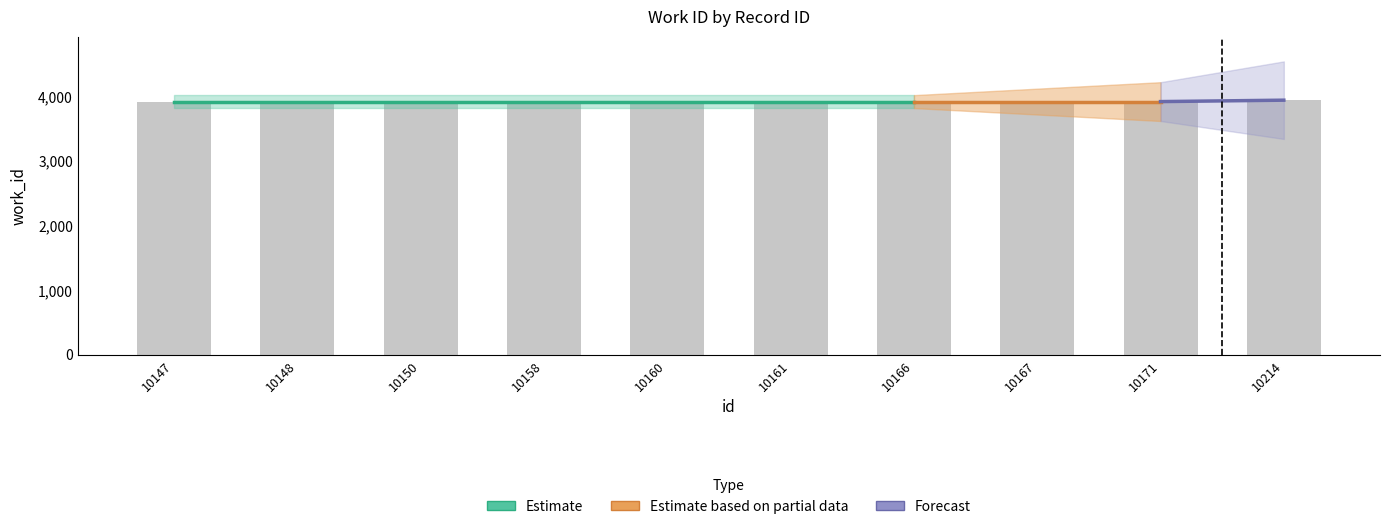

The value at 10158 is 3916. True or false?

True